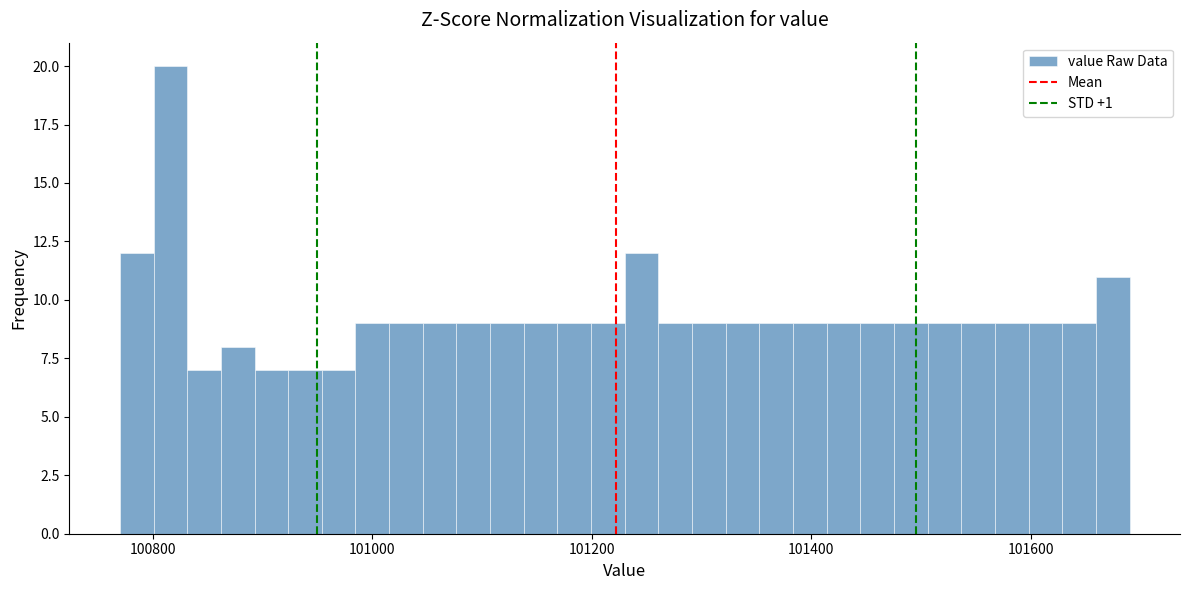

Around what value on the x-axis is the tallest bar? Give the approximate position of its centre, as read against the axis.

100820